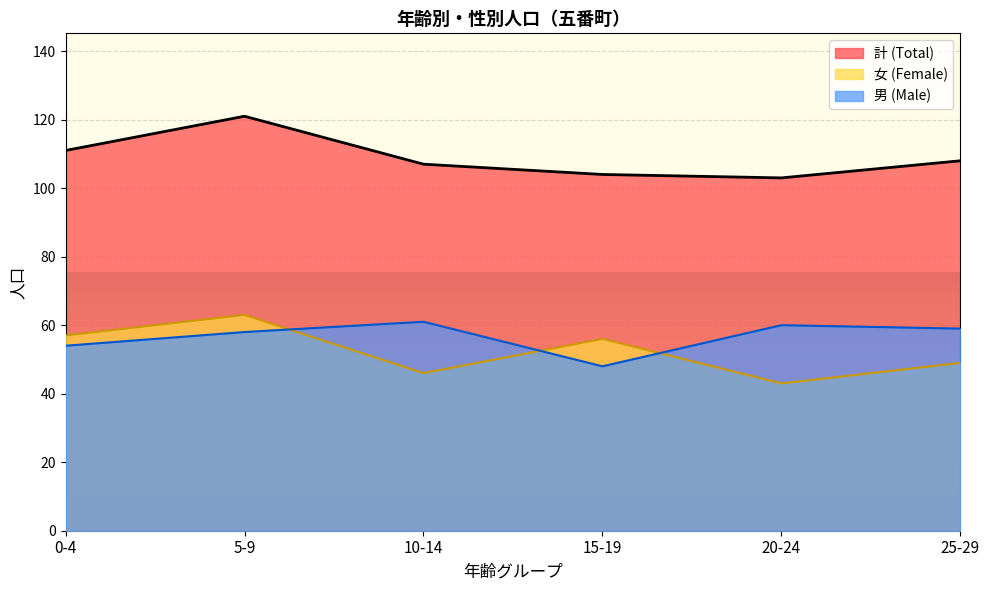

How many data points in 女 (Female) are less than 56?

3